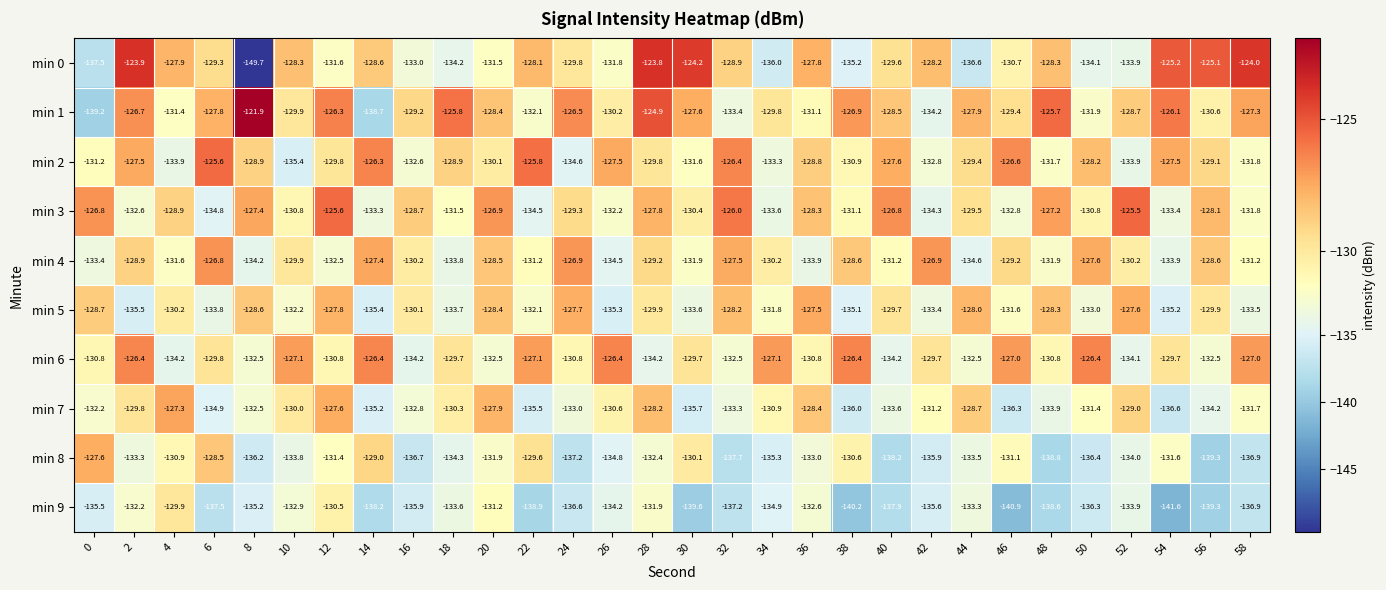

What is the difference between the maximum and minimum values in the min 9 series?

11.7